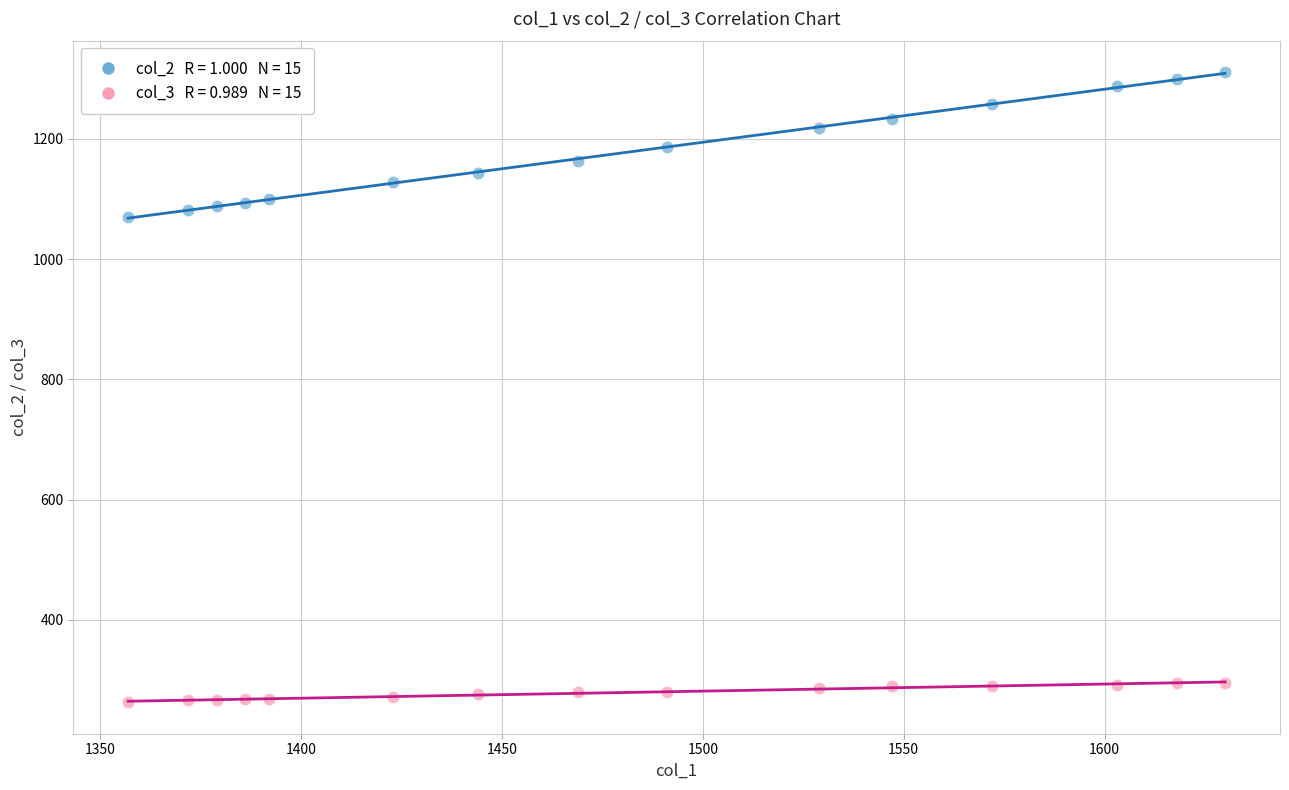

Across all series, what Y value is closest to 787?

1070